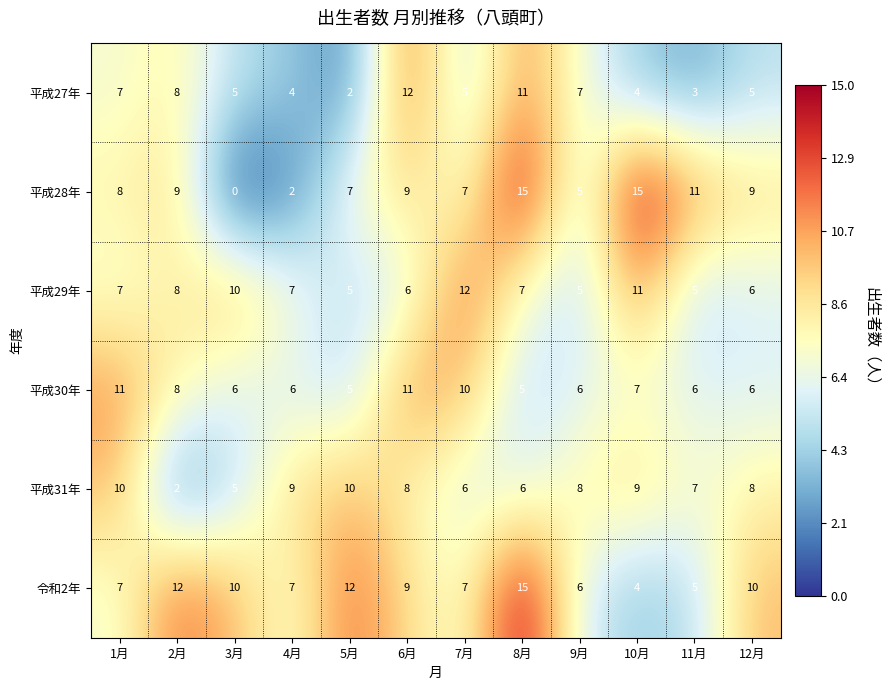

What is the maximum value for 平成31年?

10